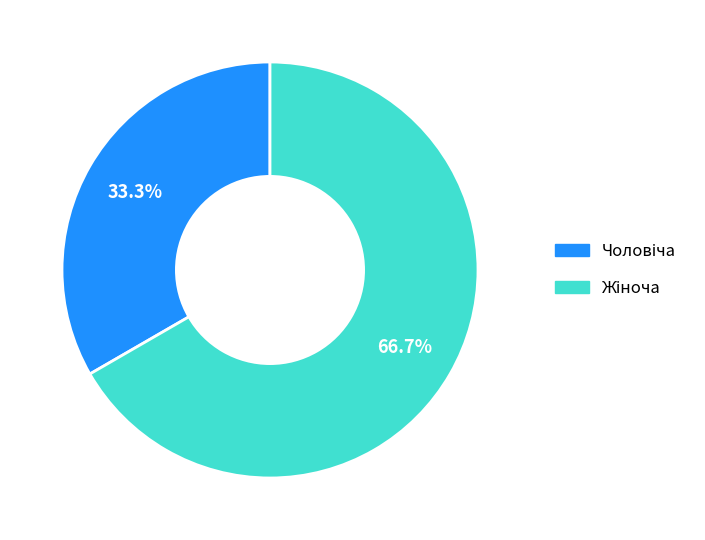

Is there a majority slice in this chart?

Yes